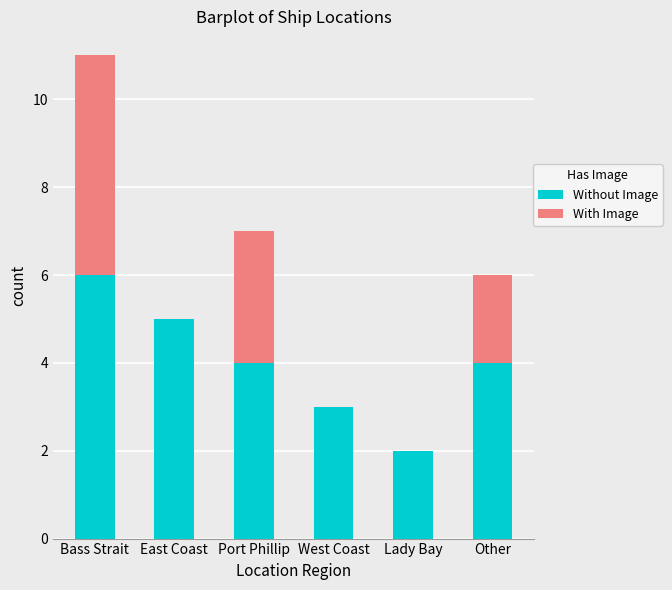

What is the highest value of the Without Image series?

6